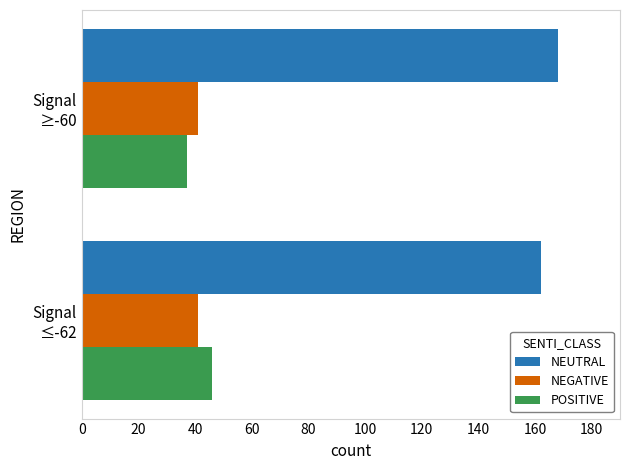

What is the minimum value for NEUTRAL?

162